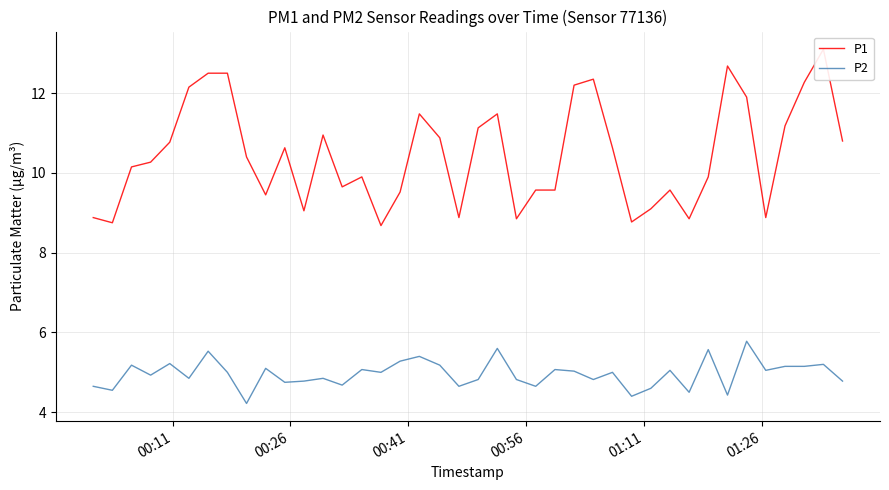

True or false: P2 has a value of 2.7 at 25.

False